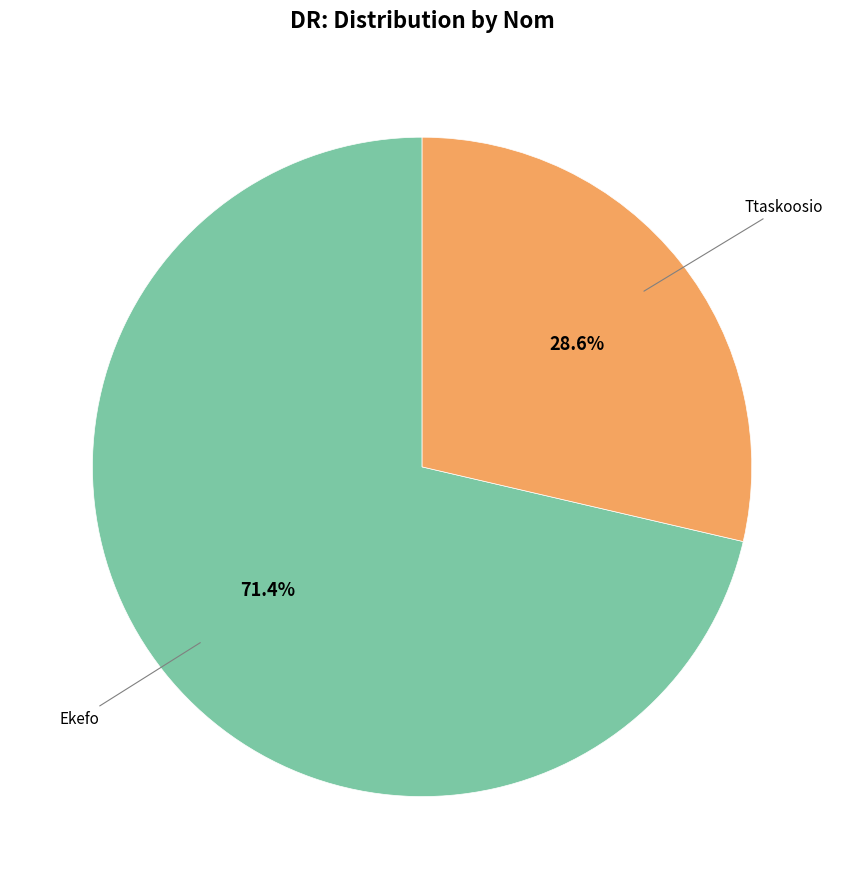

Count the number of slices in the pie.

2